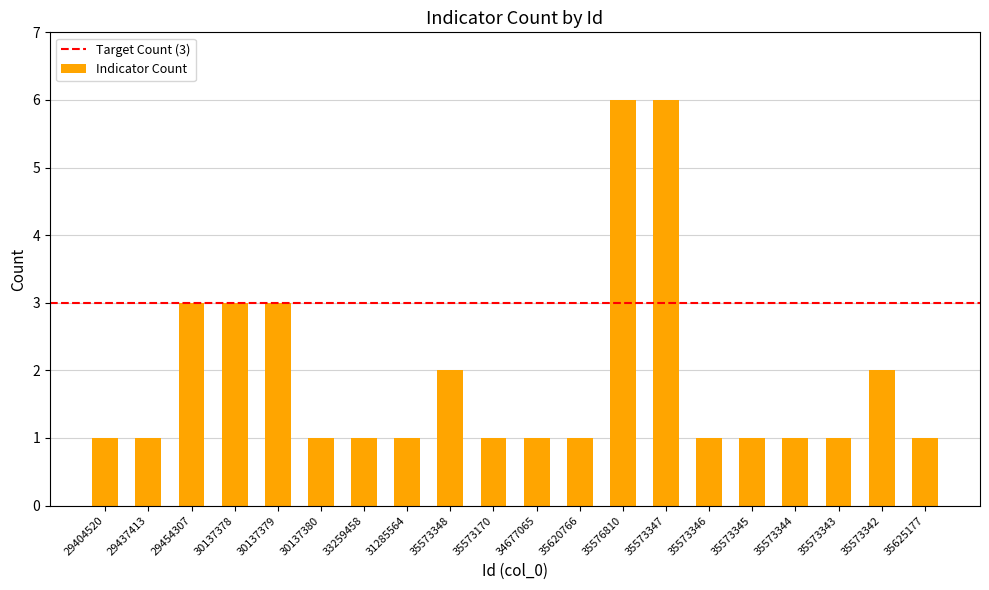

What is the ratio of the value at 35573343 to the value at 35576810?

0.2